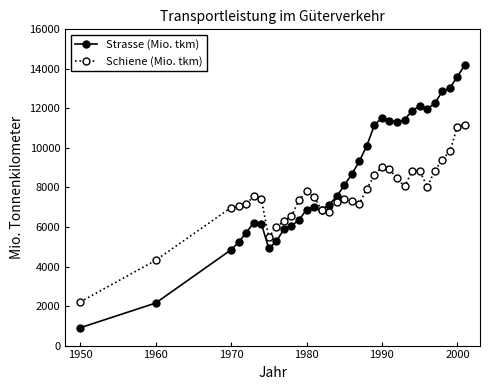

What is the smallest value displayed?

903